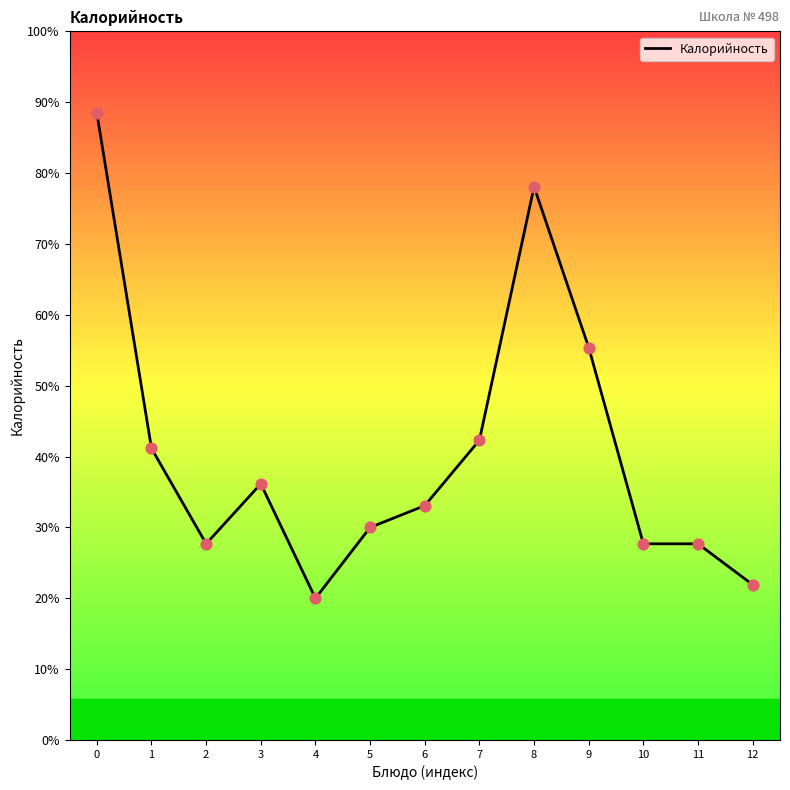

Between 1 and 11, which is larger?

1